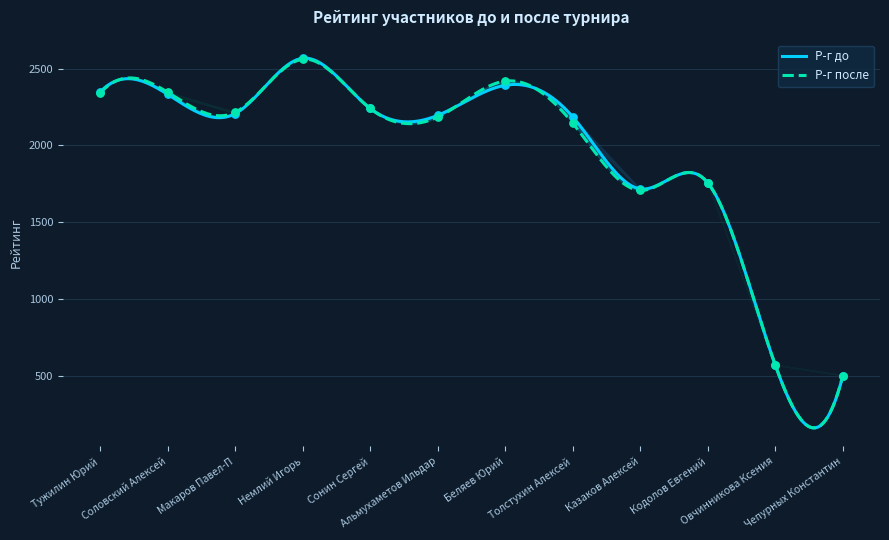

Is the value of Р-г после at Сонин Сергей greater than the value of Р-г до at Чепурных Константин?

Yes